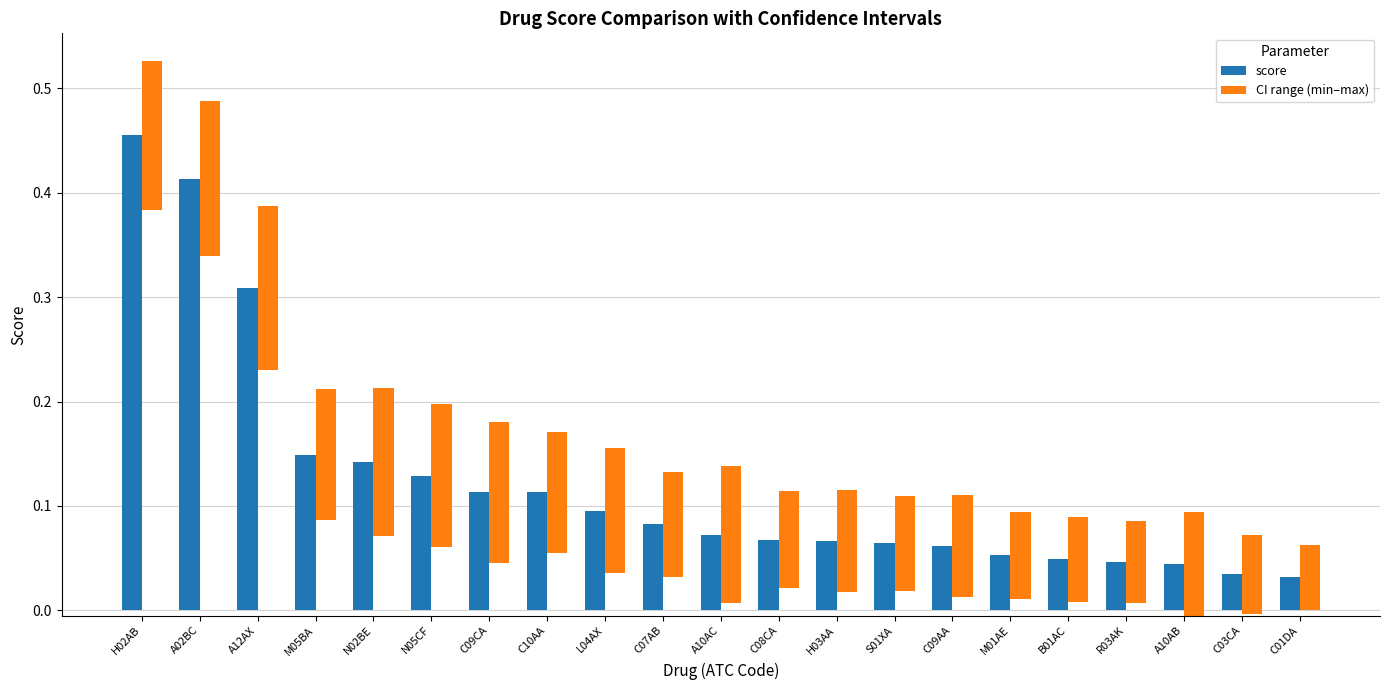

Reading right to left, extract all data points from this chart.

score: C01DA=0.0	C03CA=0.0	A10AB=0.0	R03AK=0.0	B01AC=0.0	M01AE=0.1	C09AA=0.1	S01XA=0.1	H03AA=0.1	C08CA=0.1	A10AC=0.1	C07AB=0.1	L04AX=0.1	C10AA=0.1	C09CA=0.1	N05CF=0.1	N02BE=0.1	M05BA=0.1	A12AX=0.3	A02BC=0.4	H02AB=0.5
CI range (min–max): C01DA=0.1	C03CA=0.1	A10AB=0.1	R03AK=0.1	B01AC=0.1	M01AE=0.1	C09AA=0.1	S01XA=0.1	H03AA=0.1	C08CA=0.1	A10AC=0.1	C07AB=0.1	L04AX=0.1	C10AA=0.1	C09CA=0.1	N05CF=0.1	N02BE=0.1	M05BA=0.1	A12AX=0.2	A02BC=0.1	H02AB=0.1